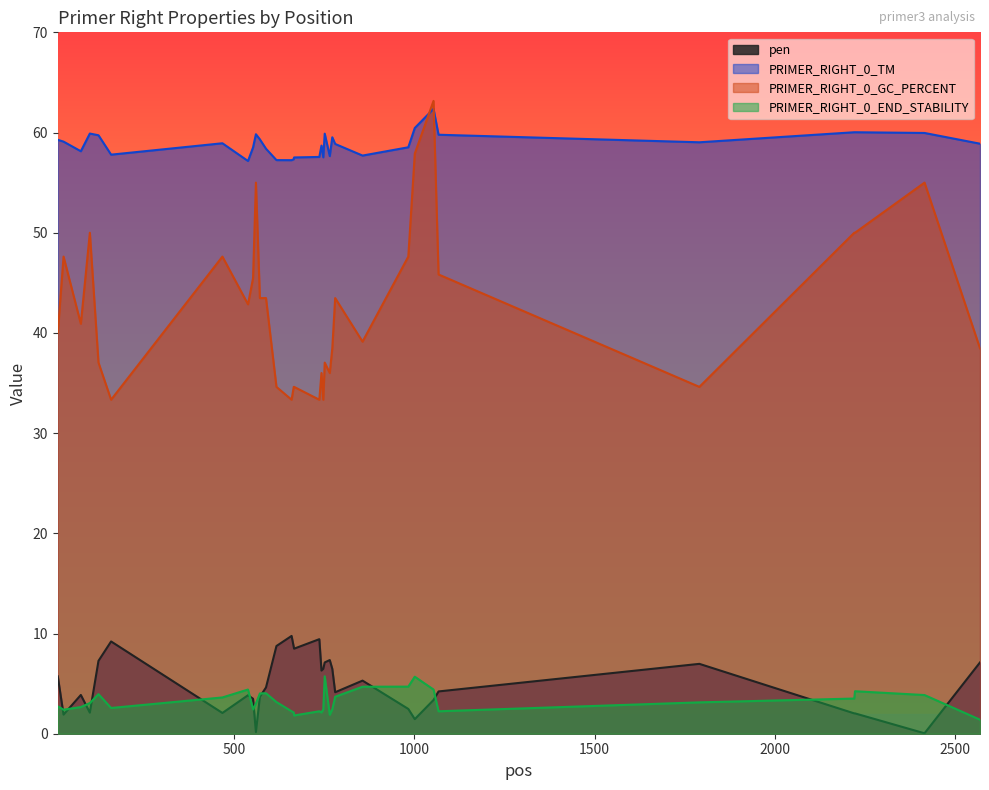

True or false: PRIMER_RIGHT_0_END_STABILITY has more than 2 interior local peaks.

True